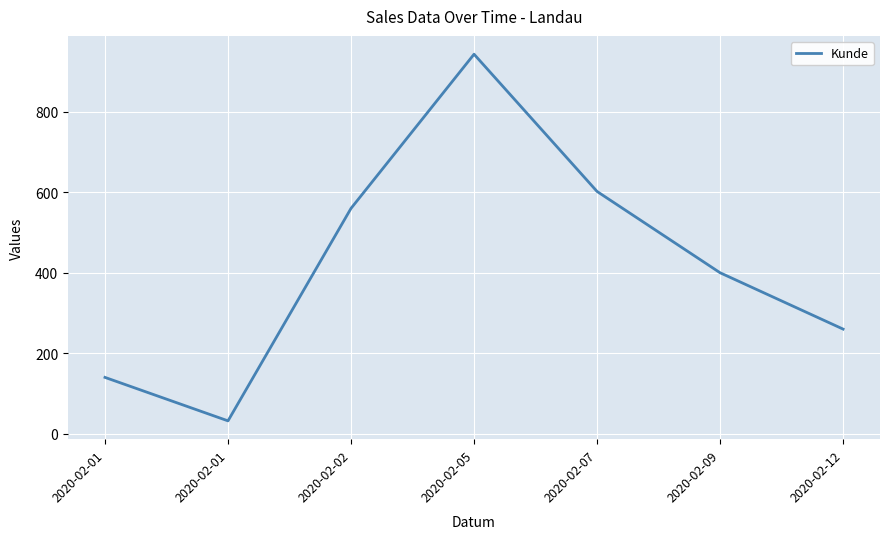

How many values are below 400?

3